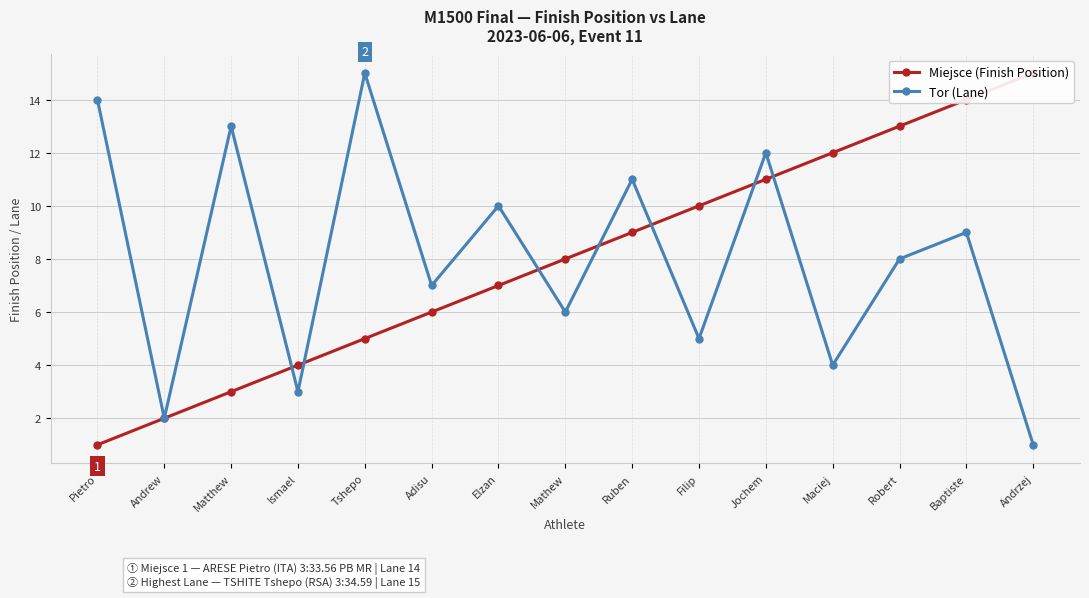

Between Ismael and Robert, which is larger?

Robert